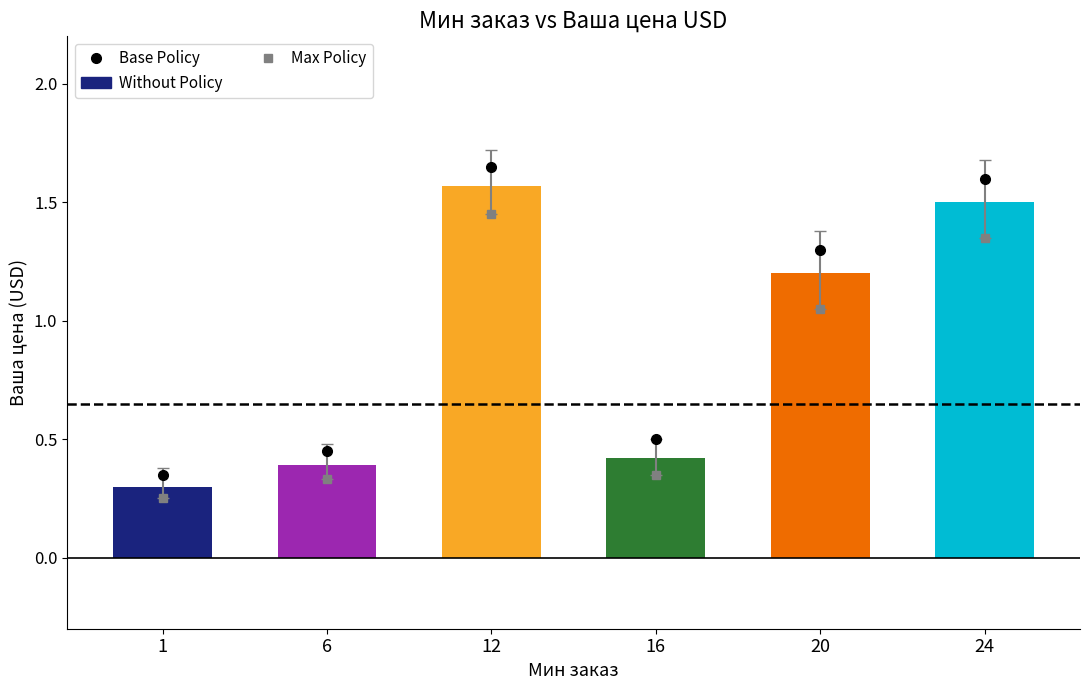

At which category does the chart reach its peak across all series?

12